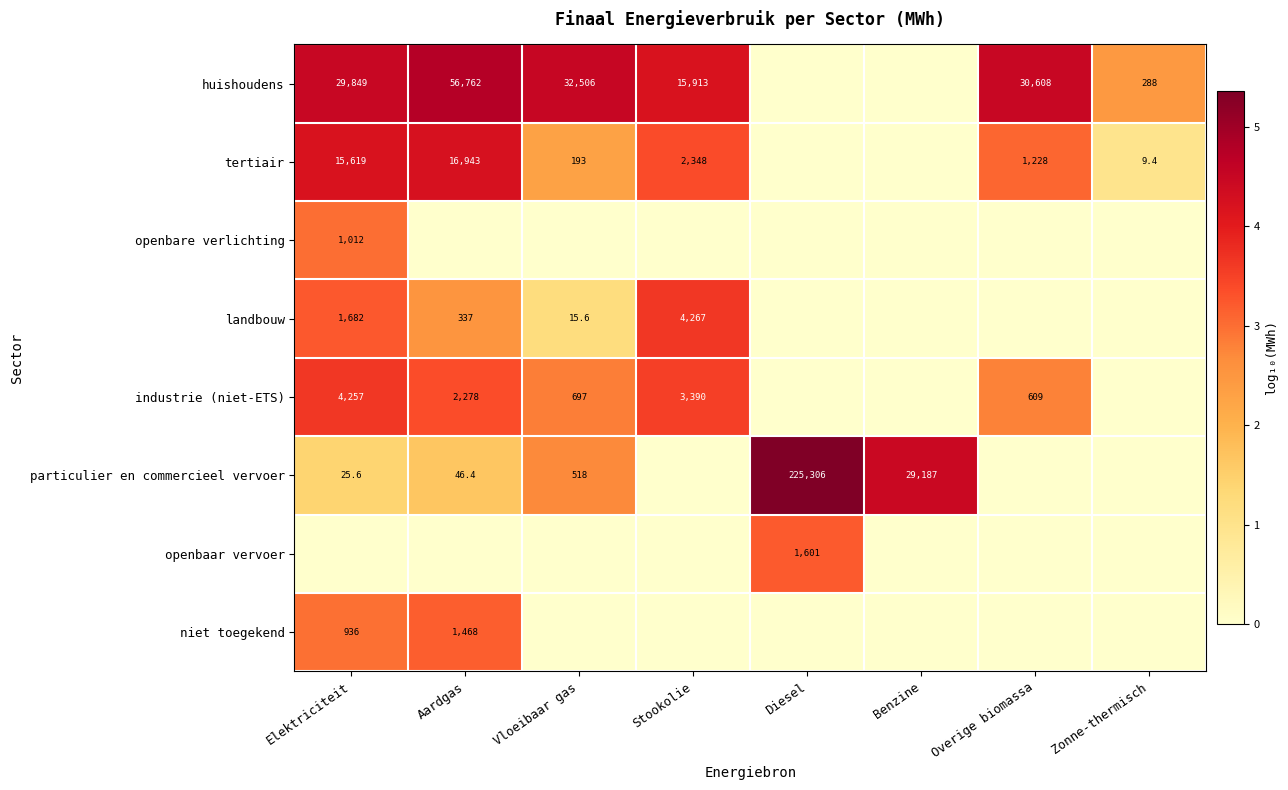

The value of openbaar vervoer at Zonne-thermisch is 1.1. True or false?

False